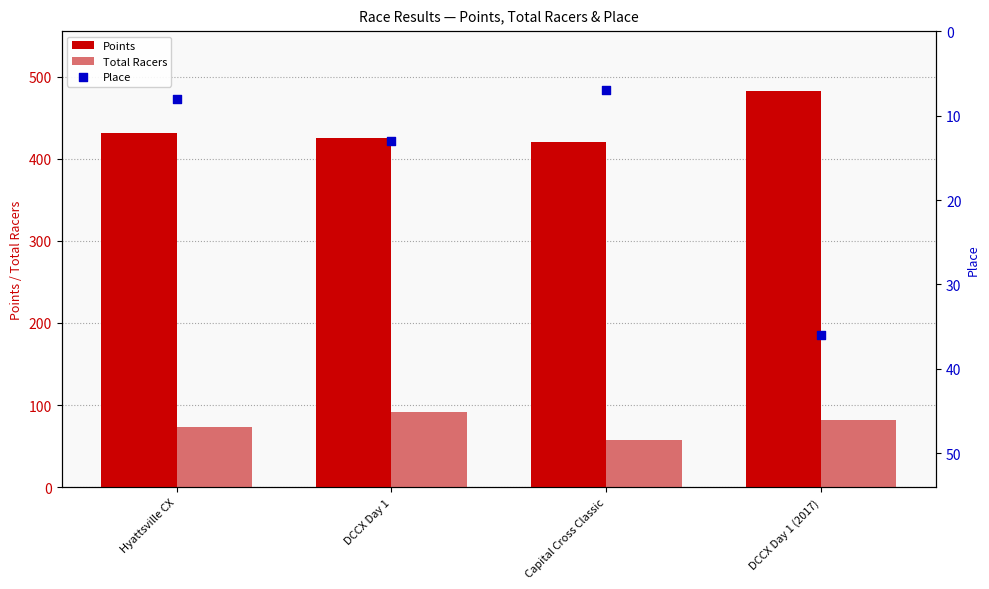

At how many categories does at least one series exceed 74?

4